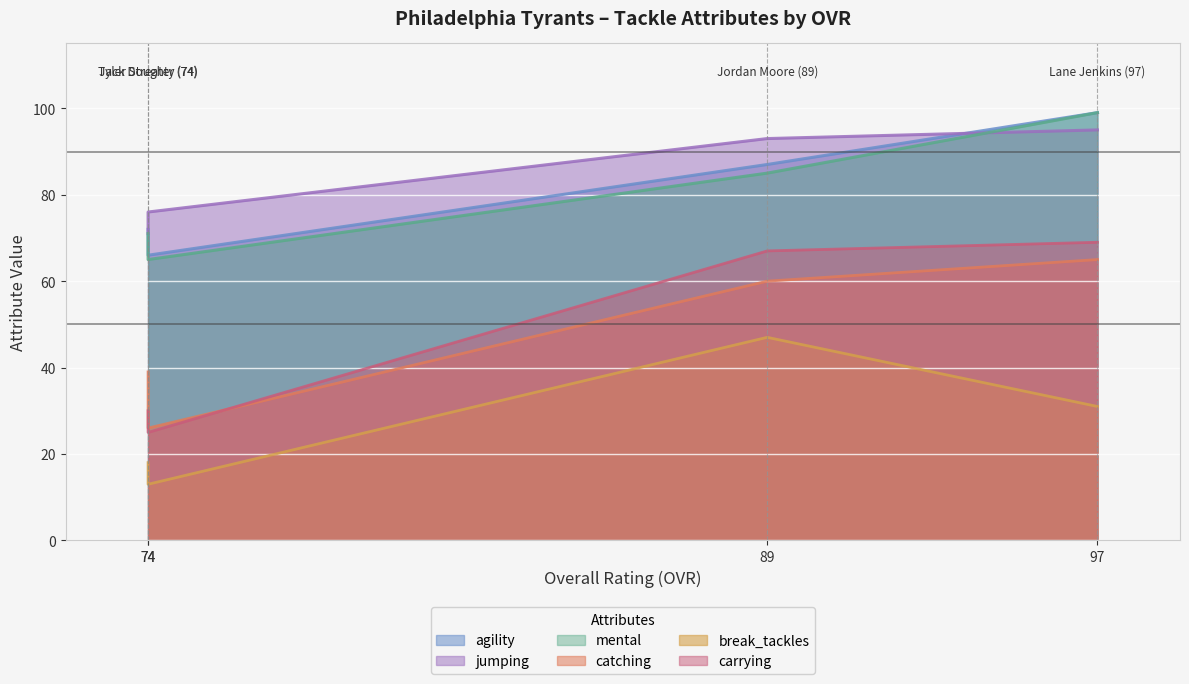

What is the sum of the mental values at Lane Jenkins (97) and Tyler Streater (74)?

164